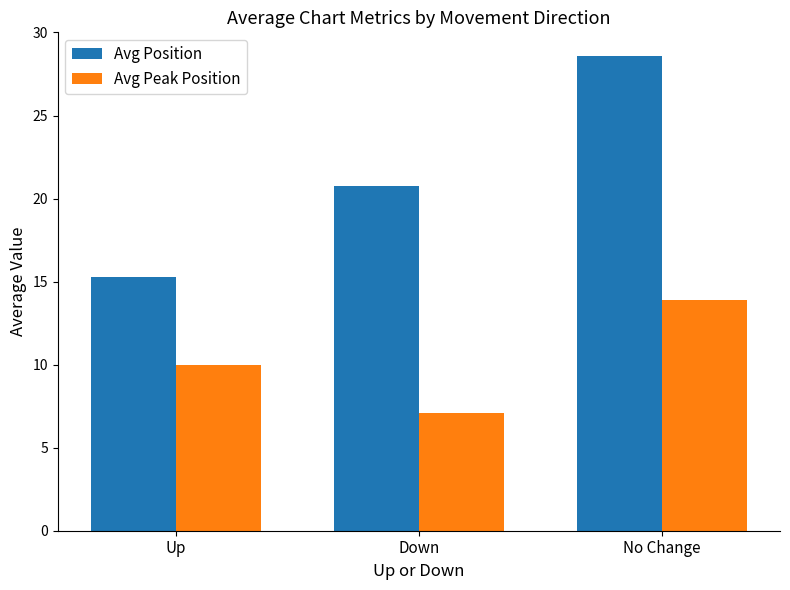

What is the difference between the maximum and minimum values in the Avg Position series?

13.3